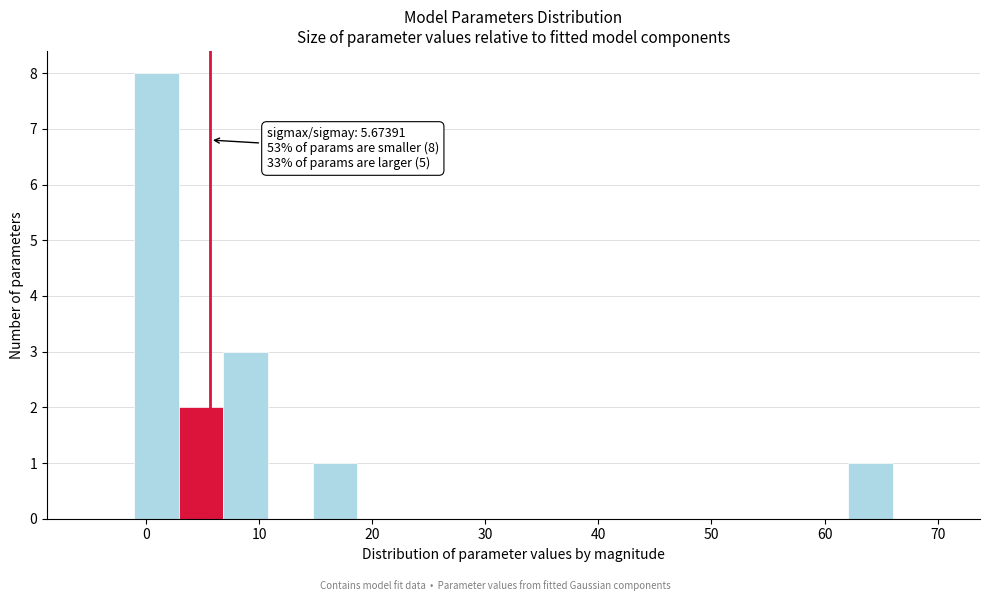

Read against the x-axis, roughly where is the centre of the tallest bar?

1